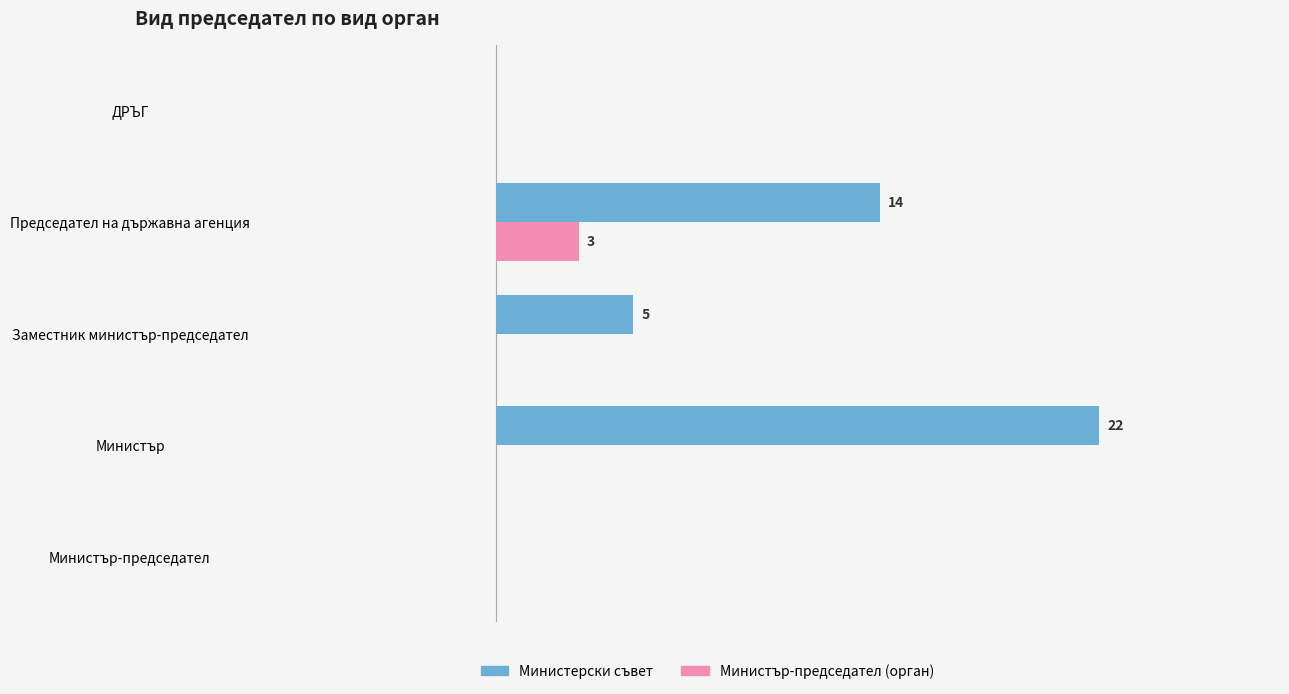

Which series has the widest spread of values?

Министерски съвет